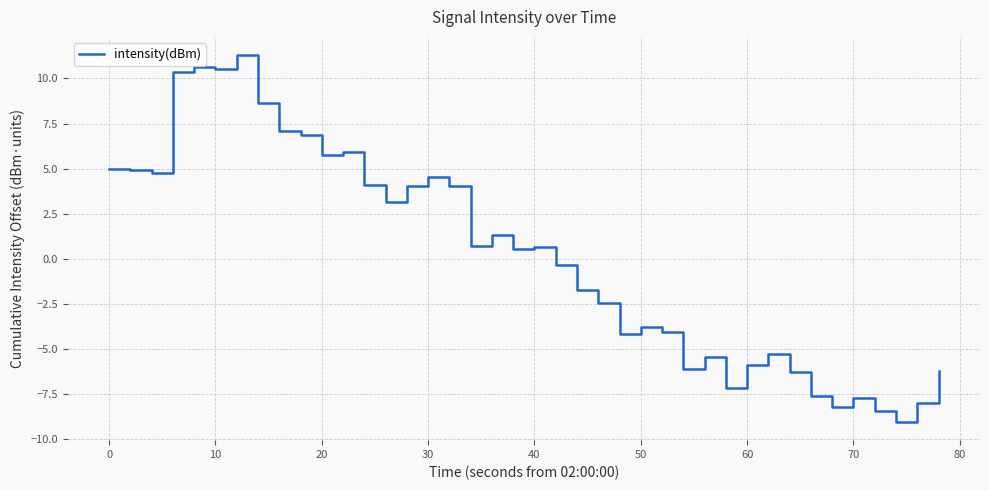

What is the difference between the maximum and minimum values?

20.3